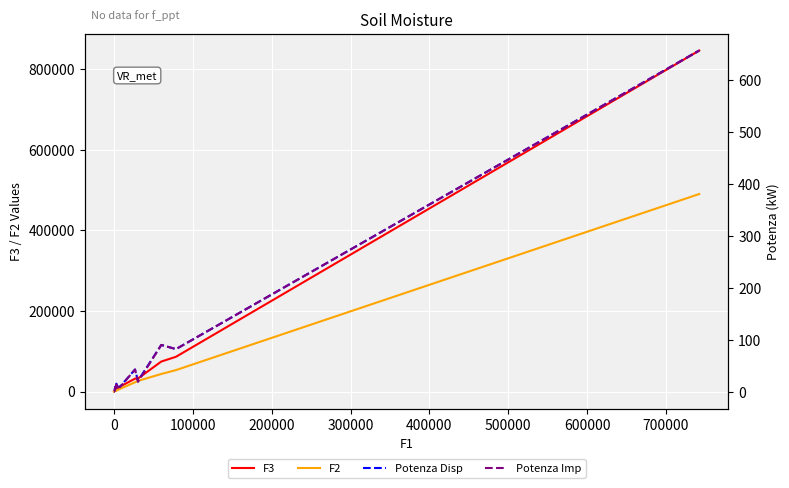

Is this an area chart (filled region under the line)?

No